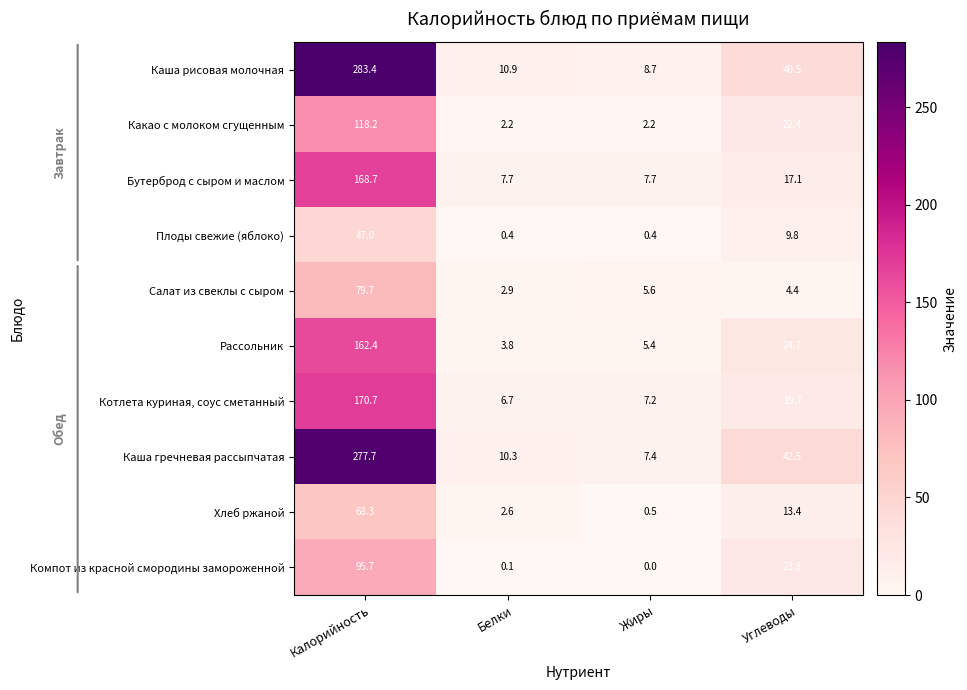

The value of Каша рисовая молочная at Белки is 14.2. True or false?

False